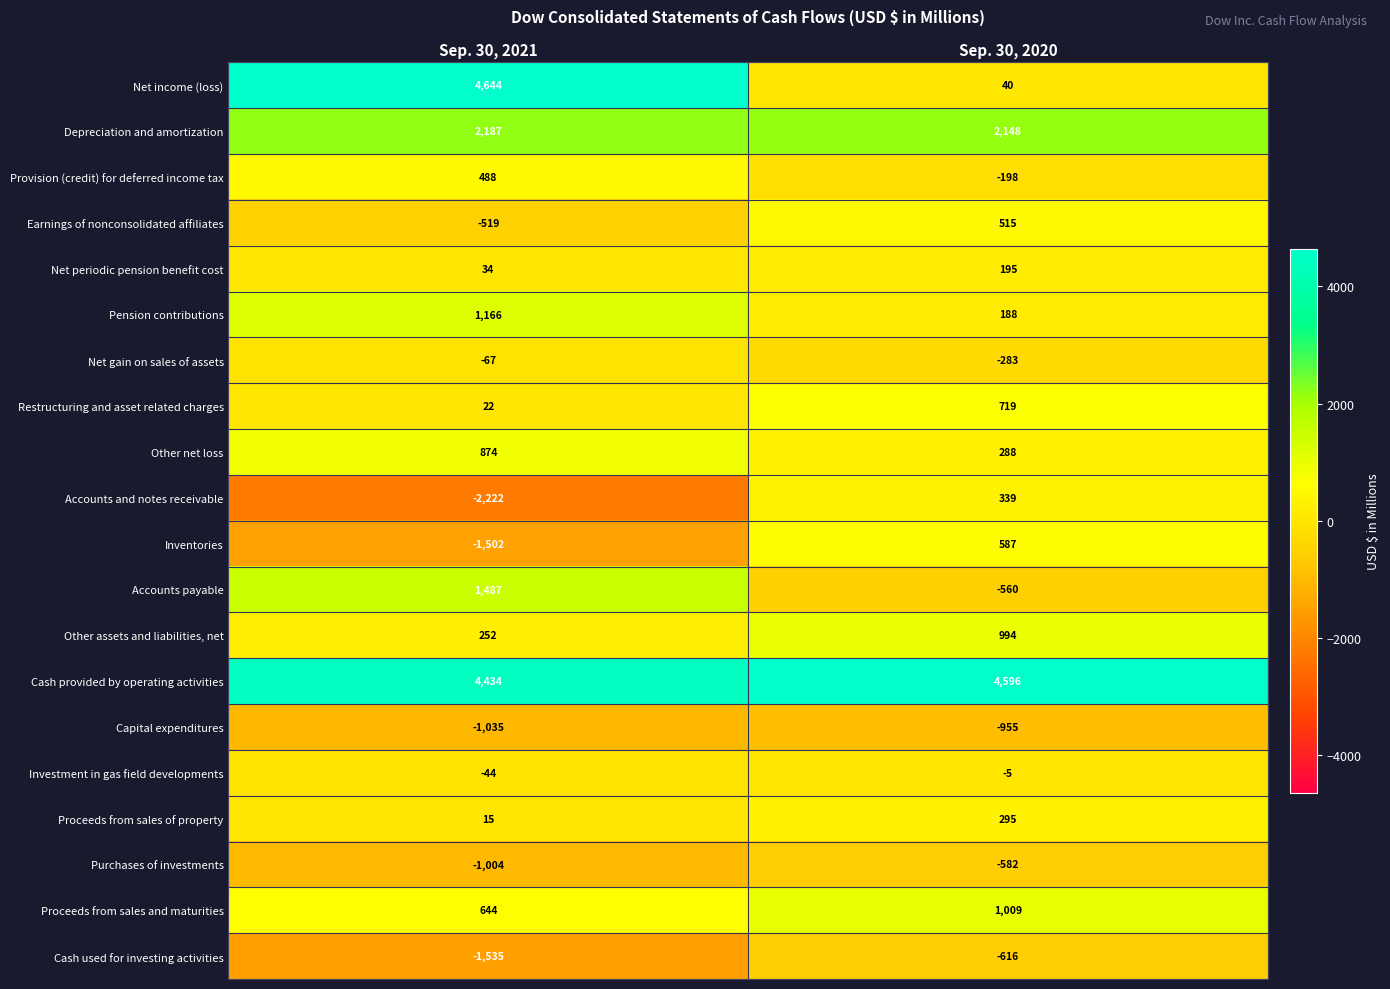

Is the value of Proceeds from sales and maturities at Sep. 30, 2021 greater than the value of Other assets and liabilities, net at Sep. 30, 2020?

No